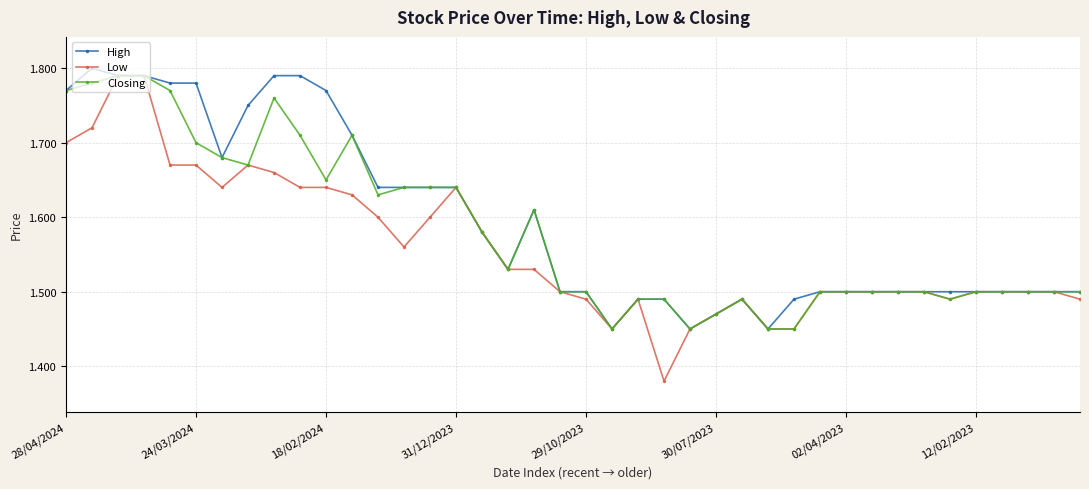

Which series has the widest spread of values?

Low